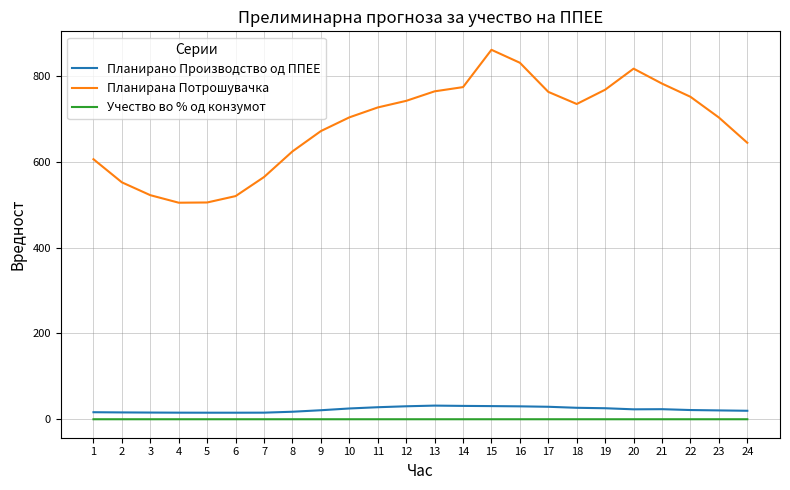

How many lines are shown in the chart?

3